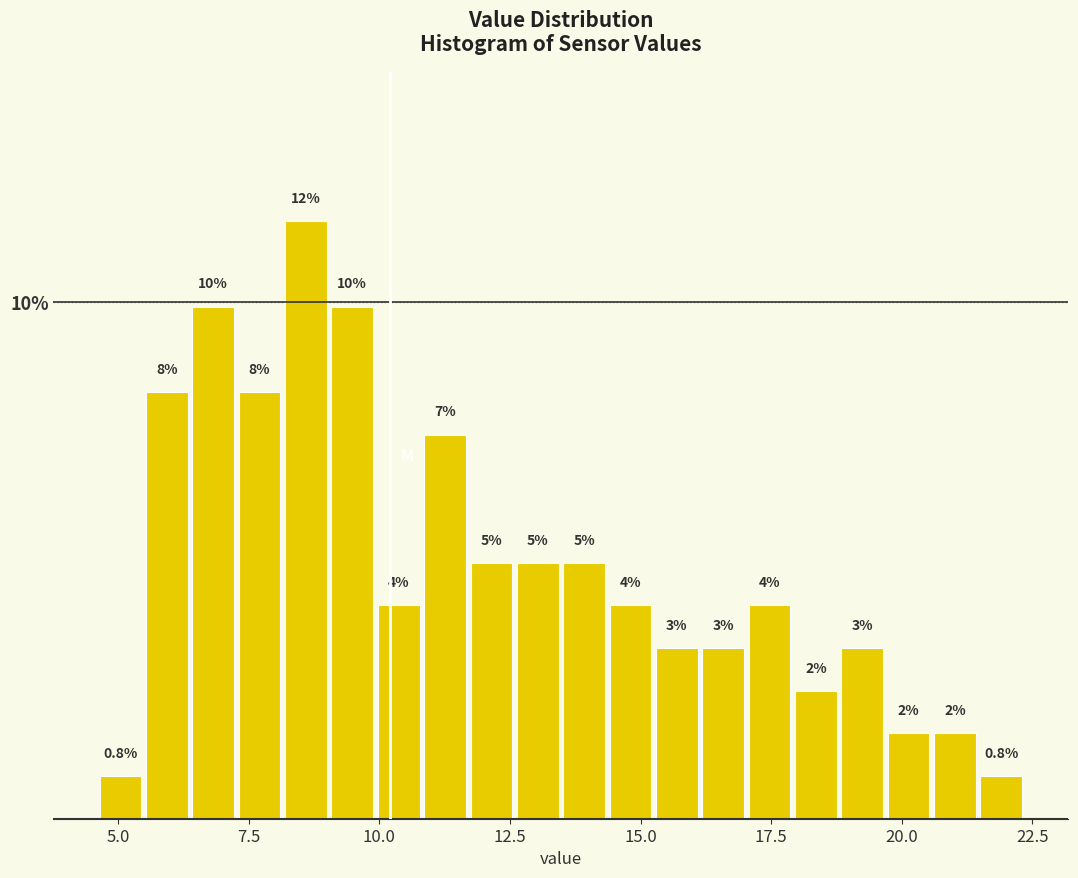

Around what value on the x-axis is the tallest bar? Give the approximate position of its centre, as read against the axis.

8.5